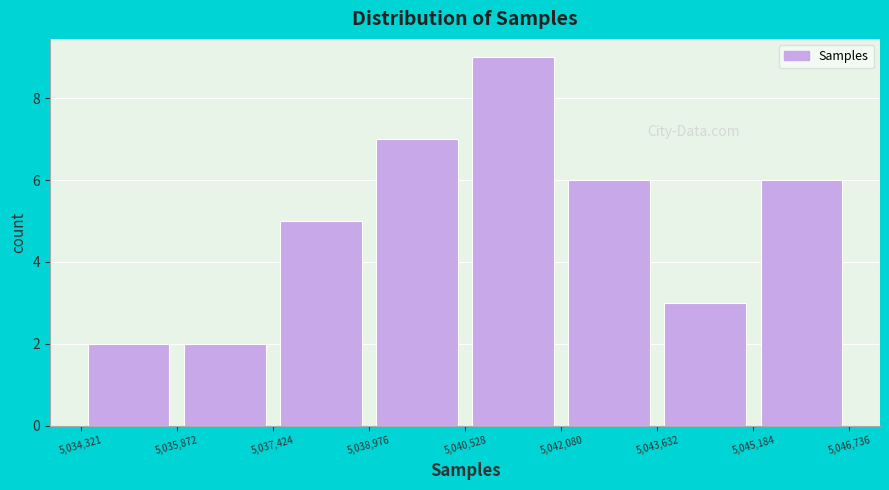

Reading left to right, transcribe this chart: for each bar, give the range it covers on the x-axis and its height. The values are not printed on the chart, so give them approximately, as read against the axis.

5,034,321 to 5,035,872: 2
5,035,872 to 5,037,424: 2
5,037,424 to 5,038,976: 5
5,038,976 to 5,040,528: 7
5,040,528 to 5,042,080: 9
5,042,080 to 5,043,632: 6
5,043,632 to 5,045,184: 3
5,045,184 to 5,046,736: 6